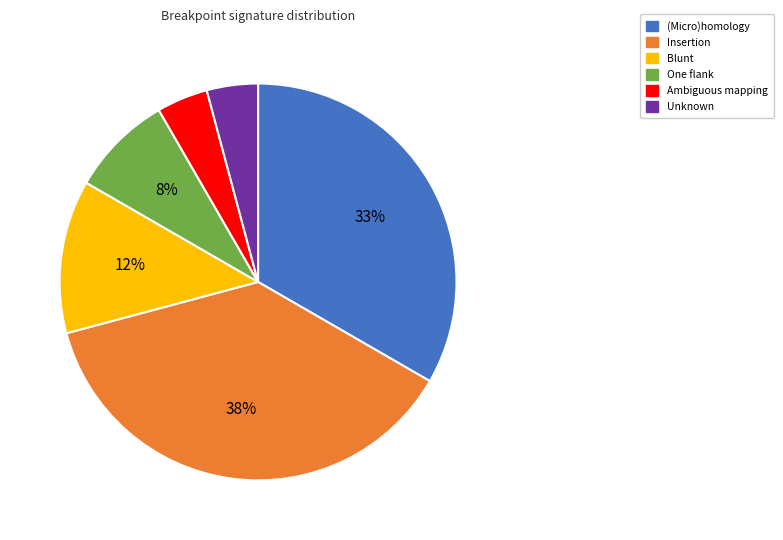

Combined, do One flank and Unknown account for over 50%?

No